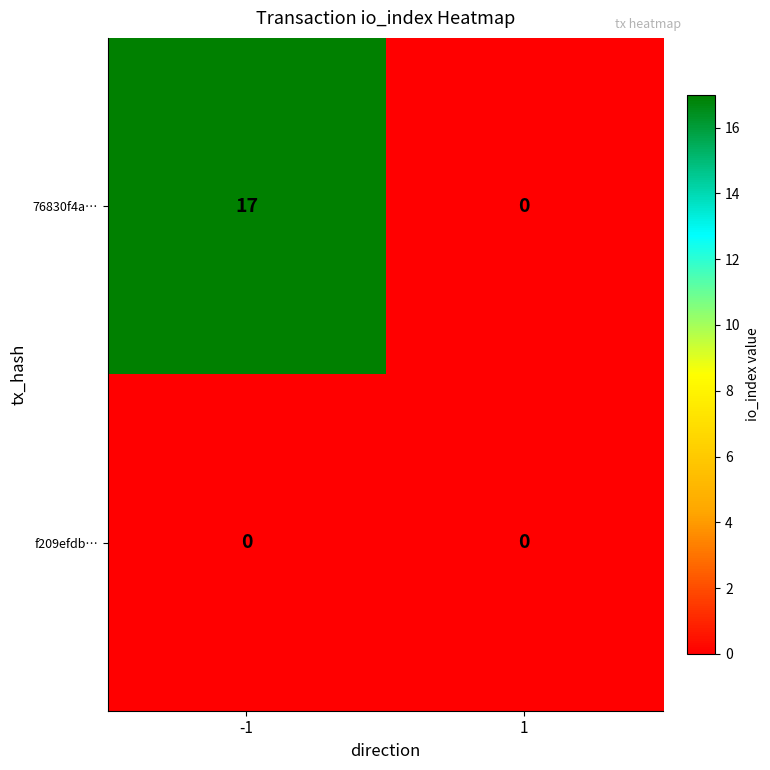

What is the difference between the 76830f4a… values at -1 and 1?

17